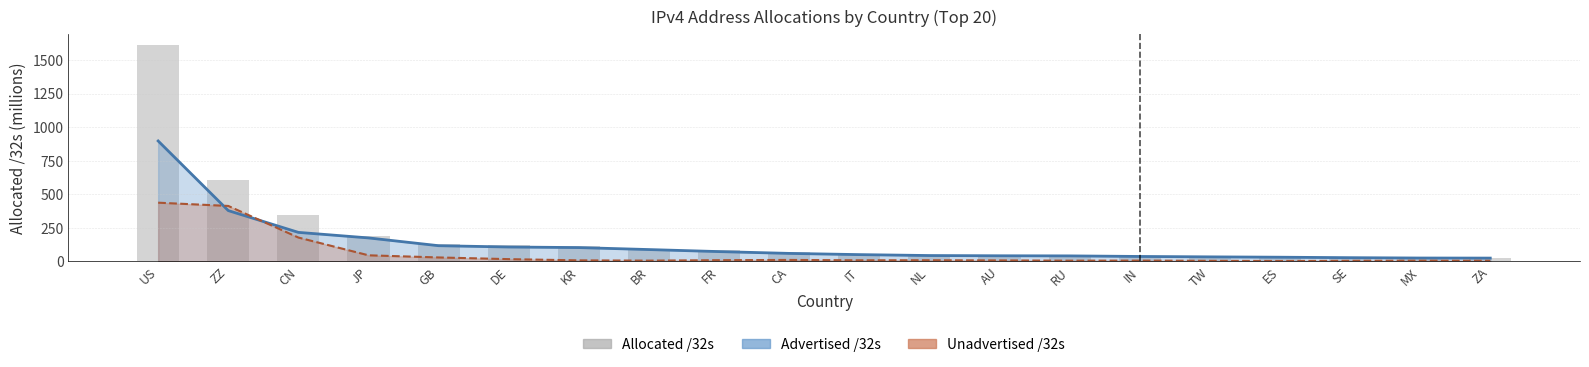

The value at ZA is 27.1. True or false?

True